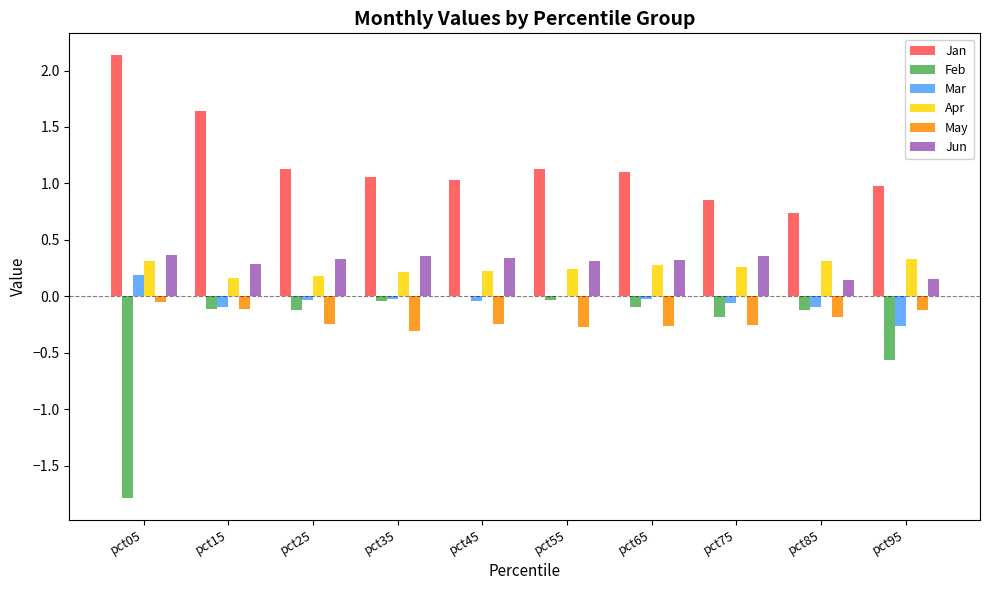

What is the highest value of the Jan series?

2.1